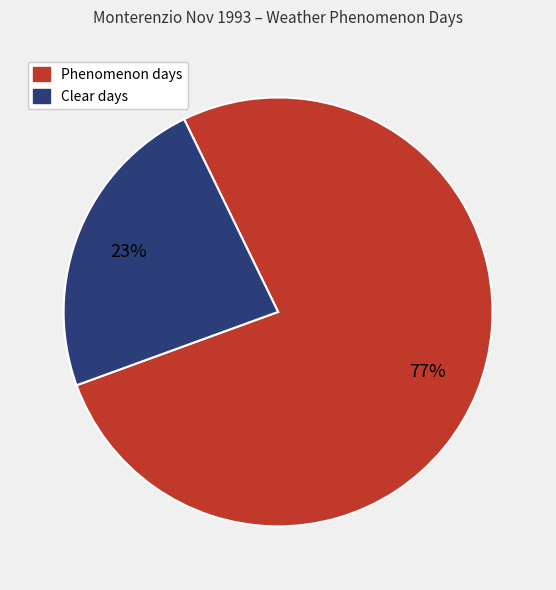

Is there any slice that represents more than half of the pie?

Yes